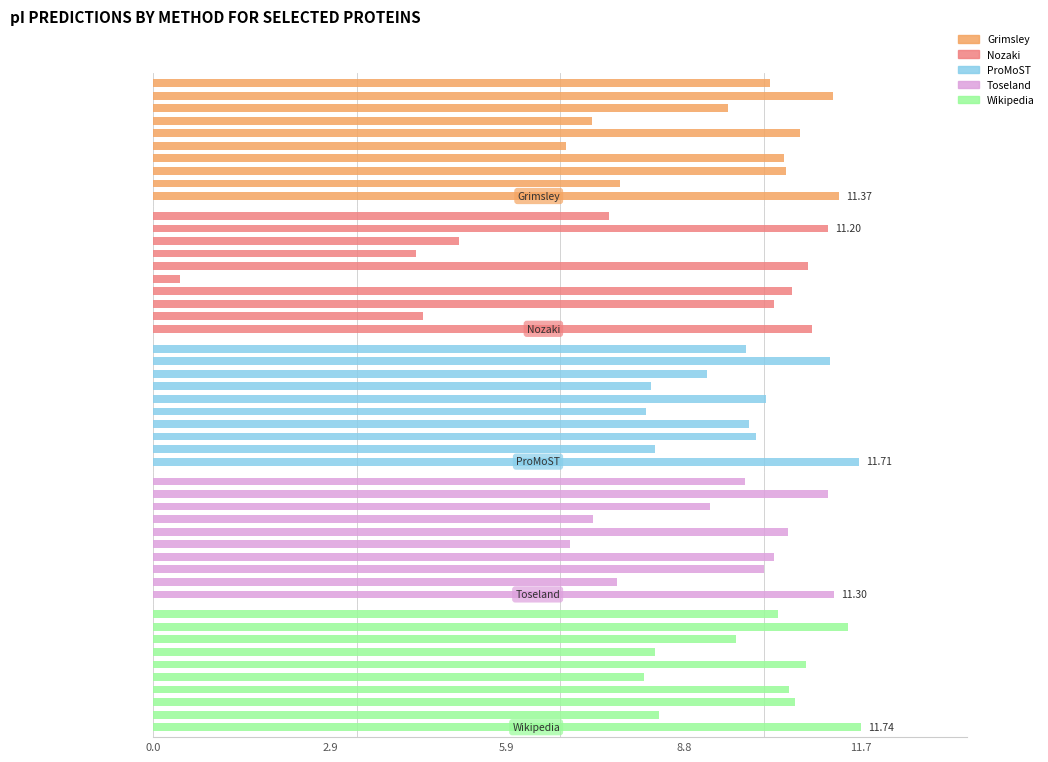

At how many categories does at least one series exceed 7?

10